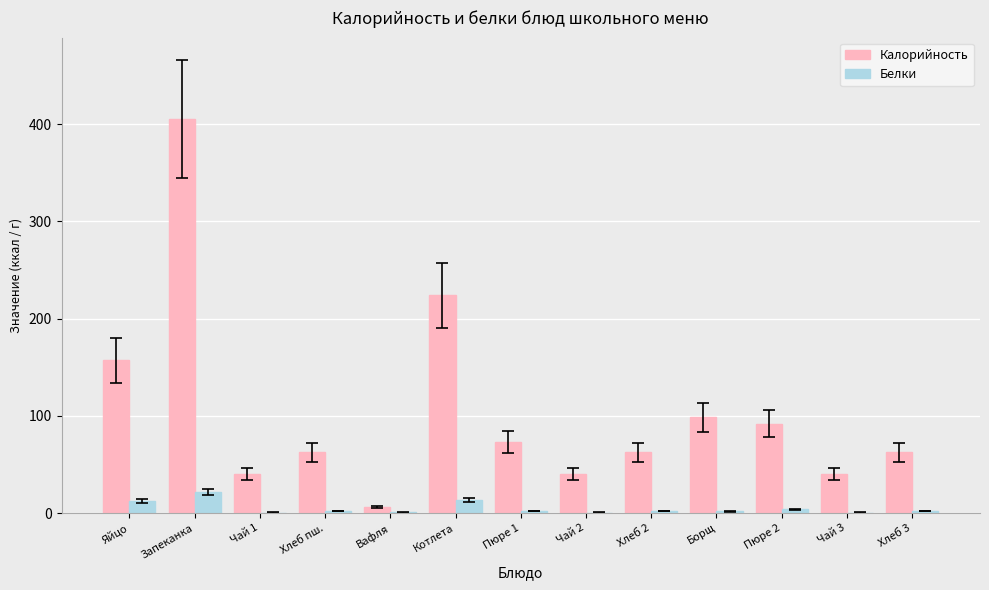

Does the chart contain stacked bars?

No